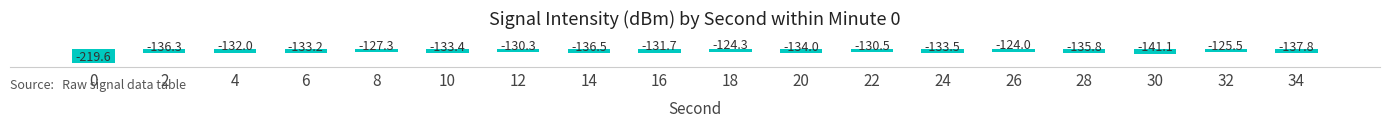

List the labels in order of value, smallest first.

0, 30, 34, 14, 2, 28, 20, 24, 10, 6, 4, 16, 22, 12, 8, 32, 18, 26